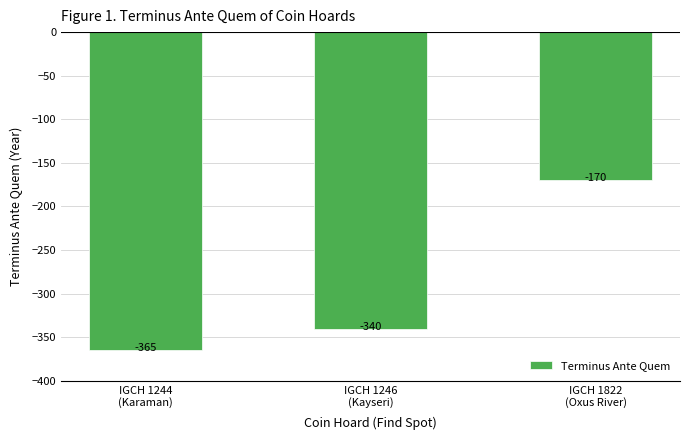

How many series are shown in this chart?

1